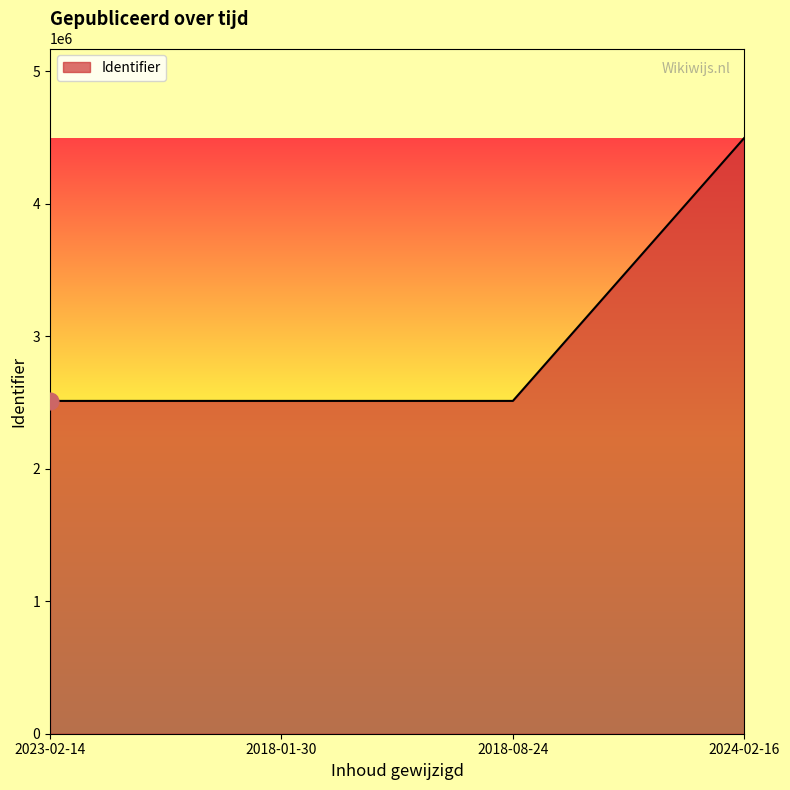

What is the sum of the values at 2018-08-24 and 2018-01-30?

5023594